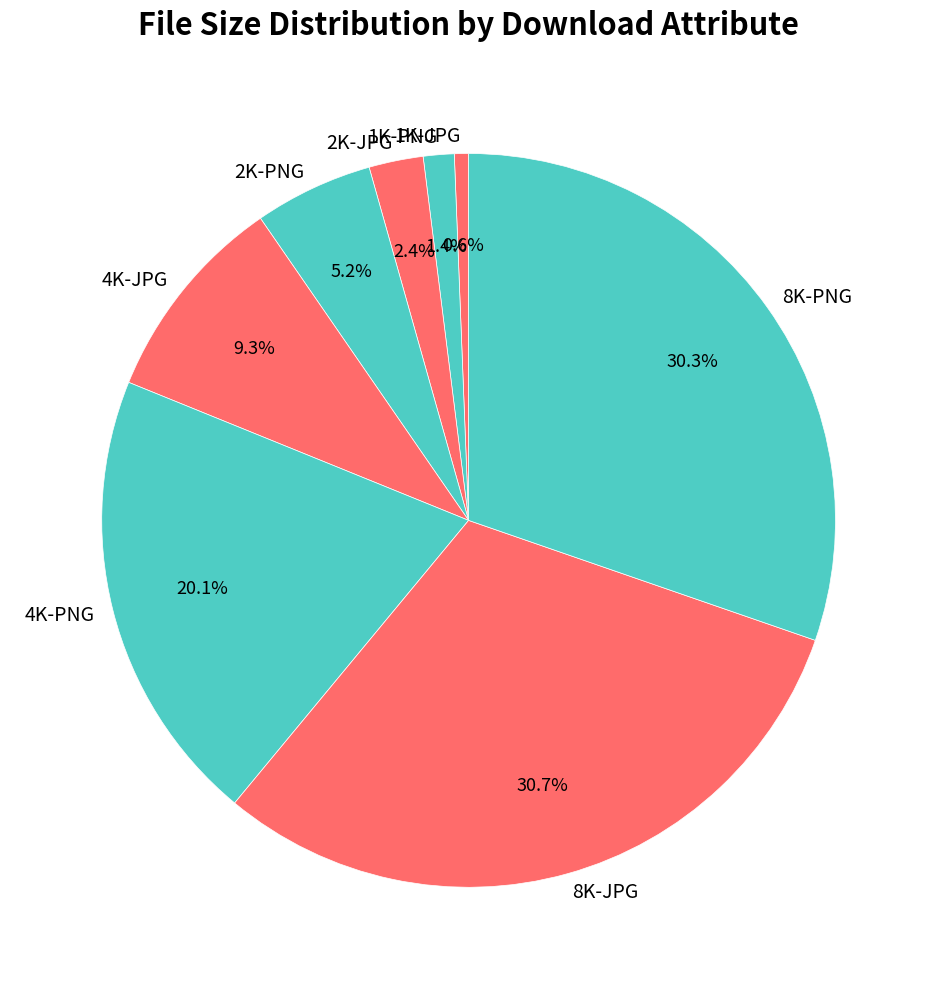

Combined, do 2K-JPG and 2K-PNG account for over 50%?

No